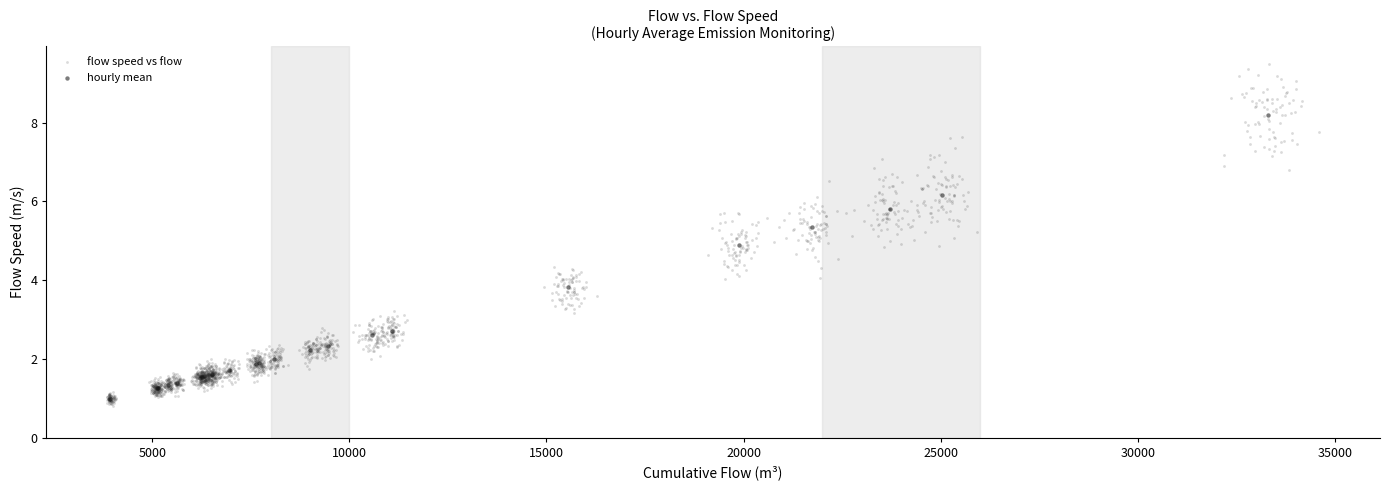

Which series reaches the maximum Y coordinate?

flow speed vs flow